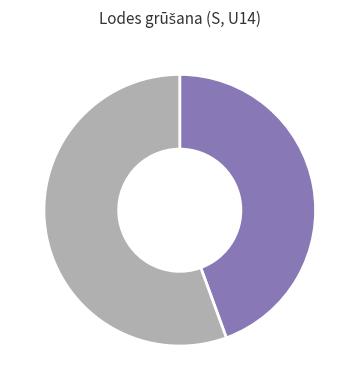

Is there any slice that represents more than half of the pie?

Yes